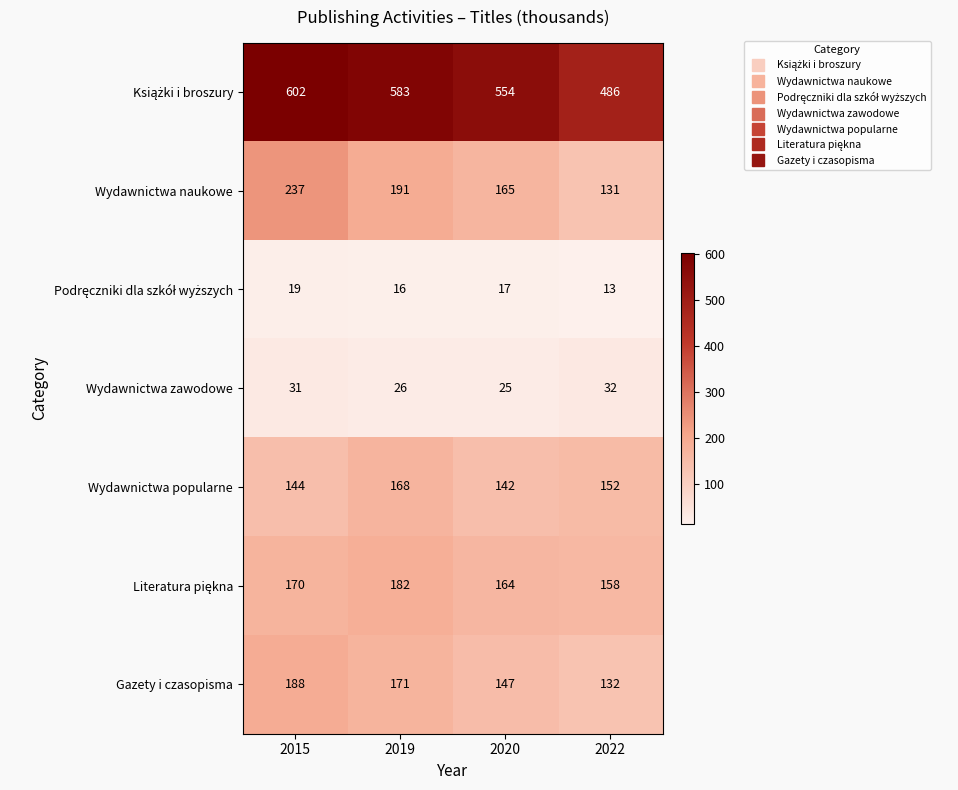

What is the sum of the Wydawnictwa zawodowe values at 2019 and 2015?

57